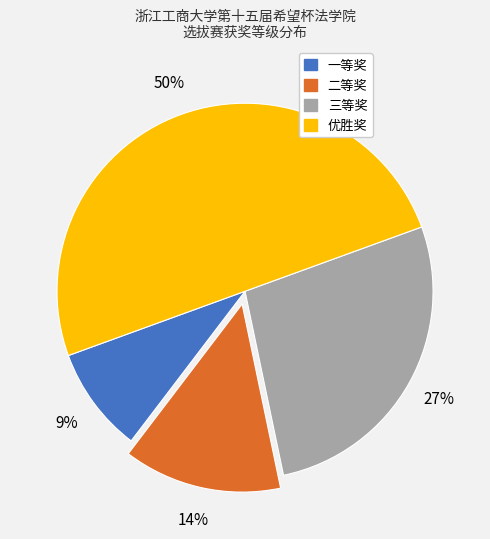

To the nearest percent, what is the average slice percentage?

25%